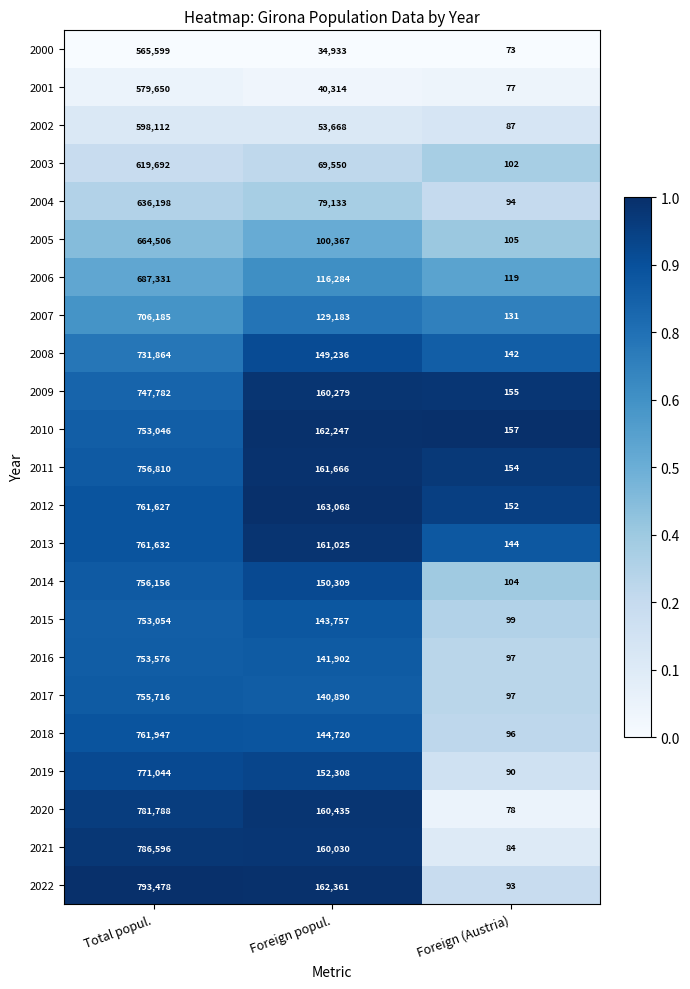

Which series has the largest total across all categories?

2022